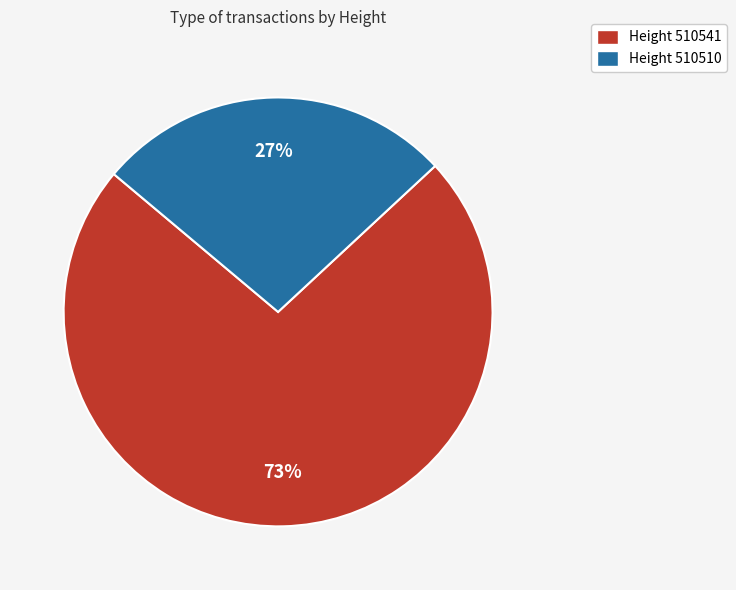

Do Height 510541 and Height 510510 together represent more than half of the pie?

Yes